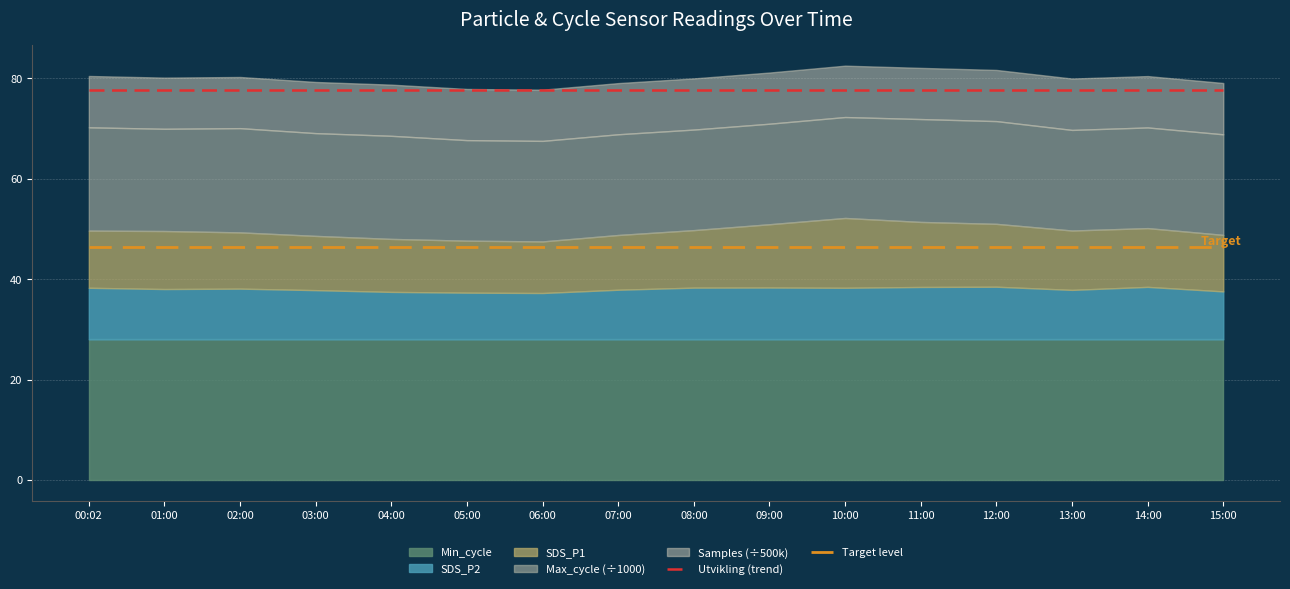

True or false: Utvikling (trend) and Target level intersect in this chart.

False